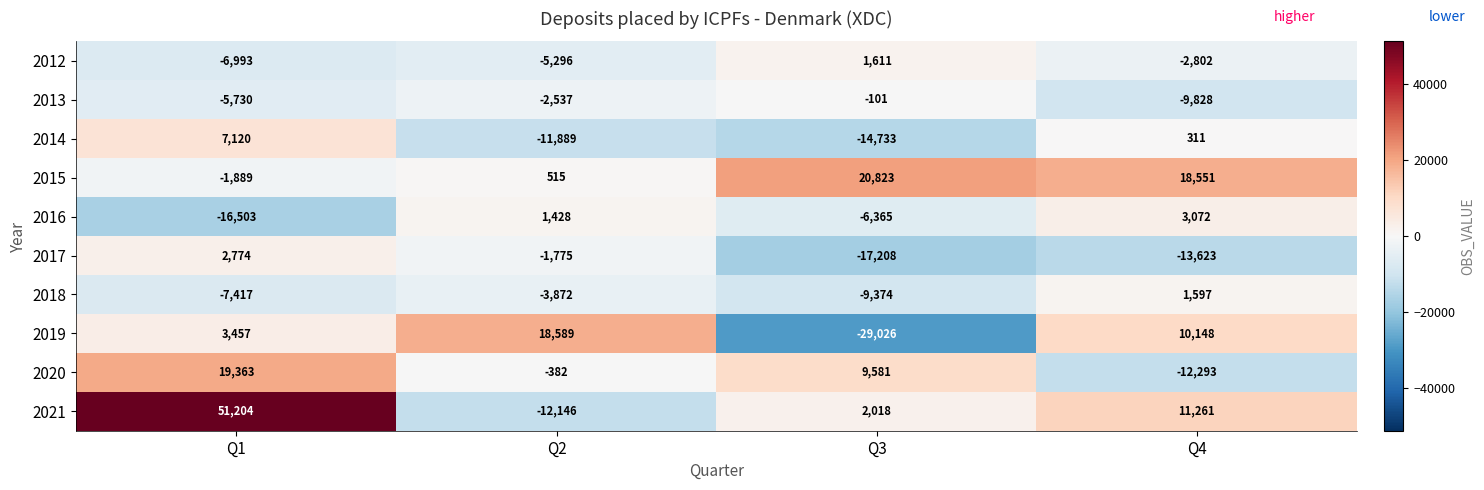

Which series has the largest total across all categories?

2021